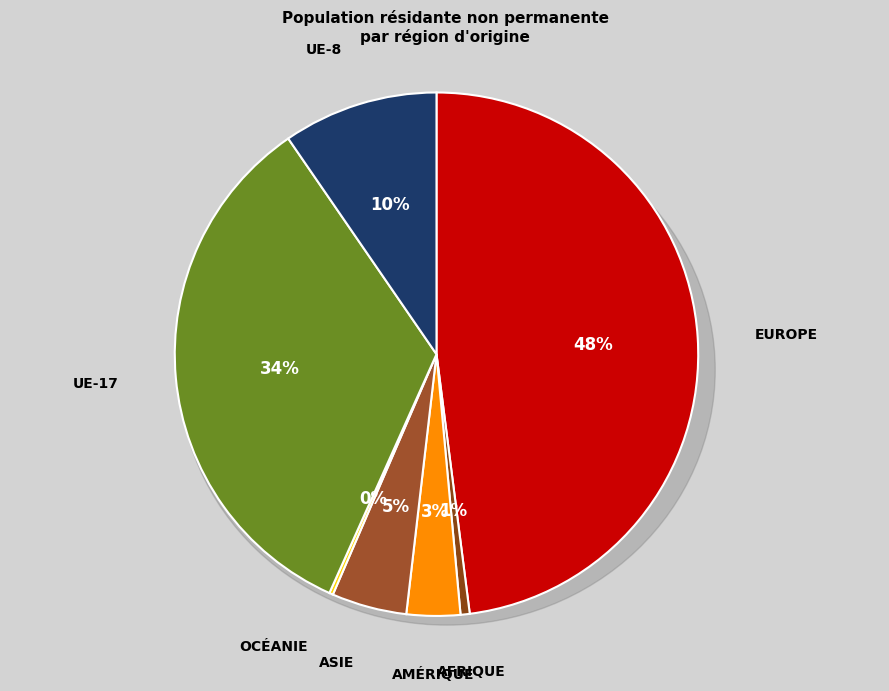

Is the sum of Amérique and UE-8 greater than half?

No